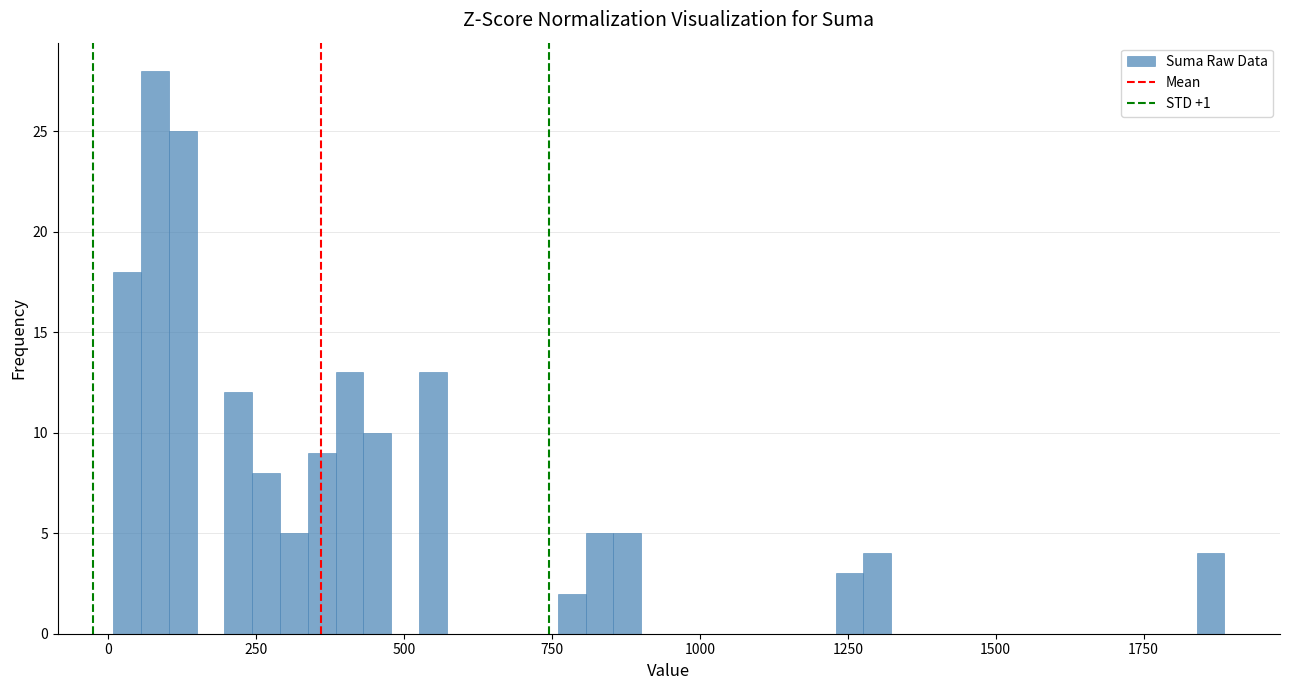

Around what value on the x-axis is the tallest bar? Give the approximate position of its centre, as read against the axis.

100